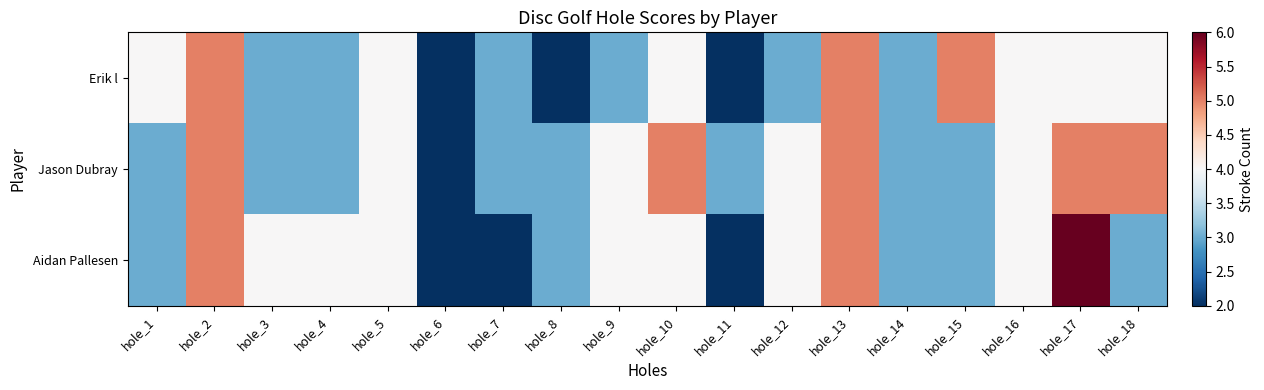

What is the greatest value displayed?

6